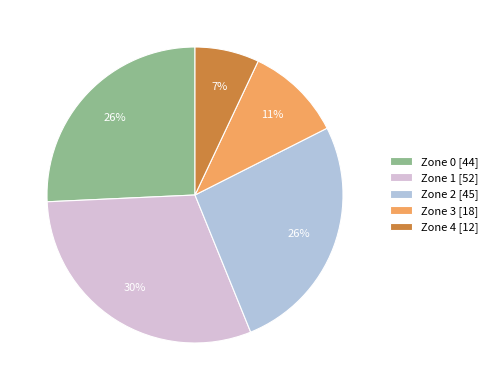

Does Zone 2 account for over 50% of the chart?

No